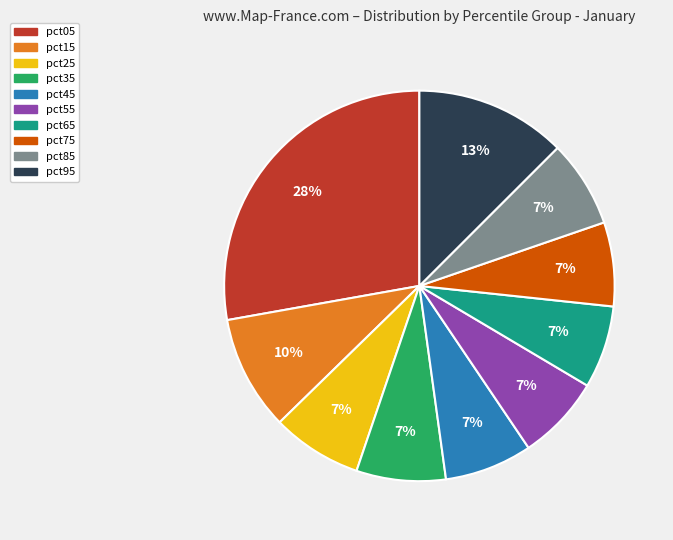

Is pct25 the majority of the pie?

No